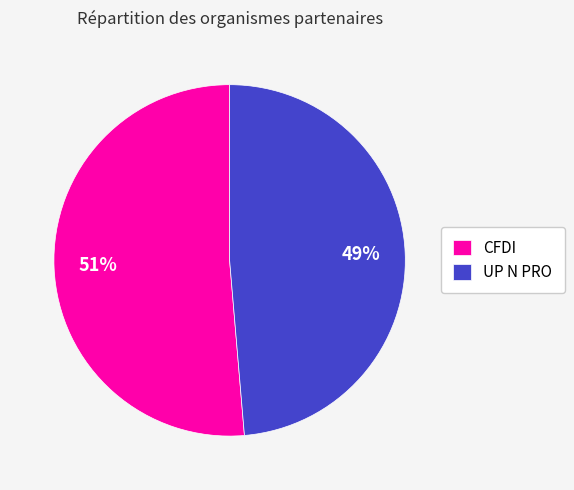

To the nearest percent, what is the average slice percentage?

50%